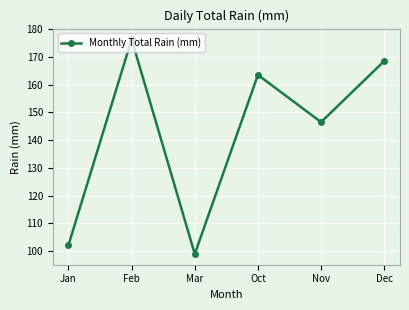

Which label corresponds to the smallest value in the chart?

Mar